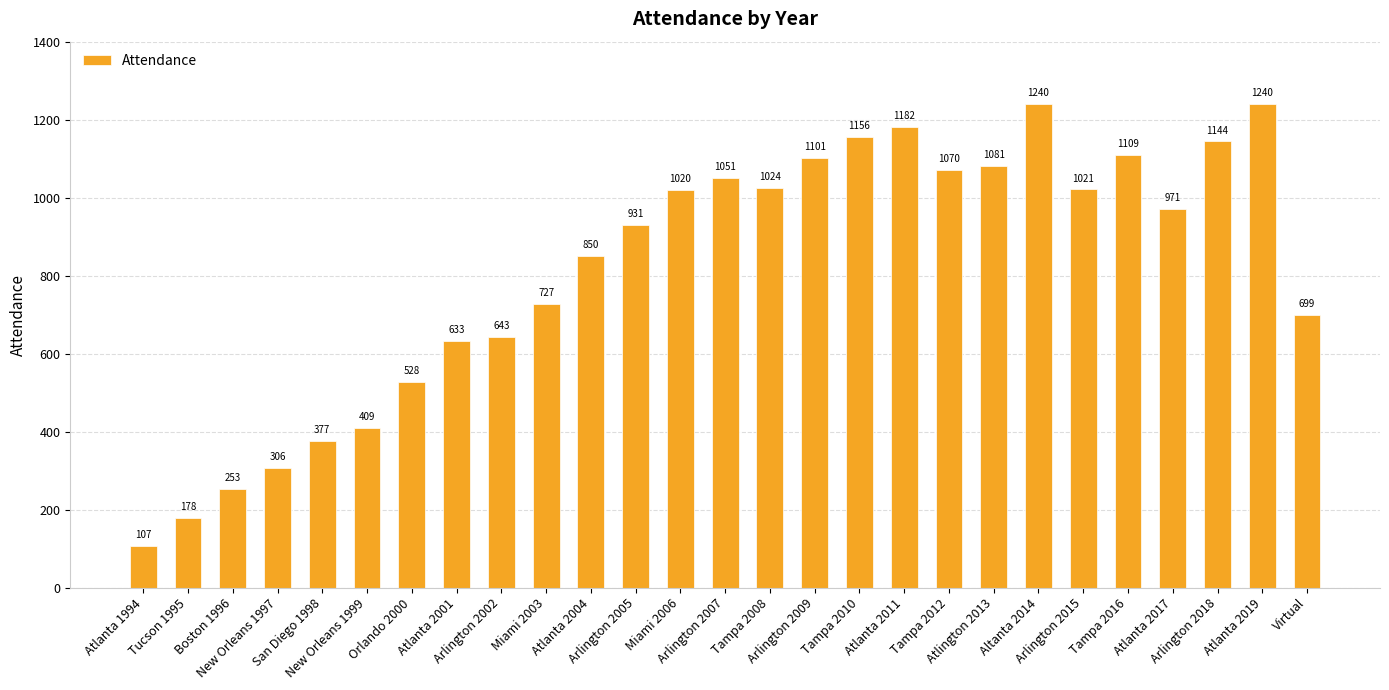

What is the average value?

817